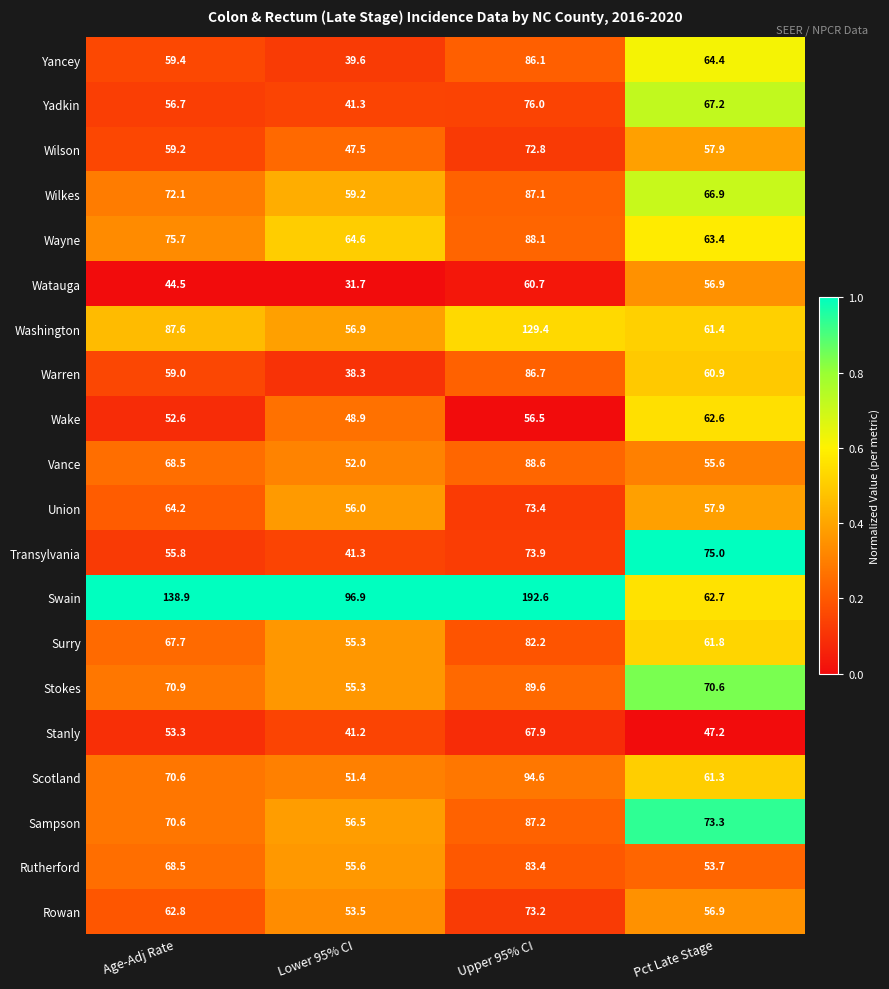

What is the total value across all series at Lower 95% CI?

1043.0